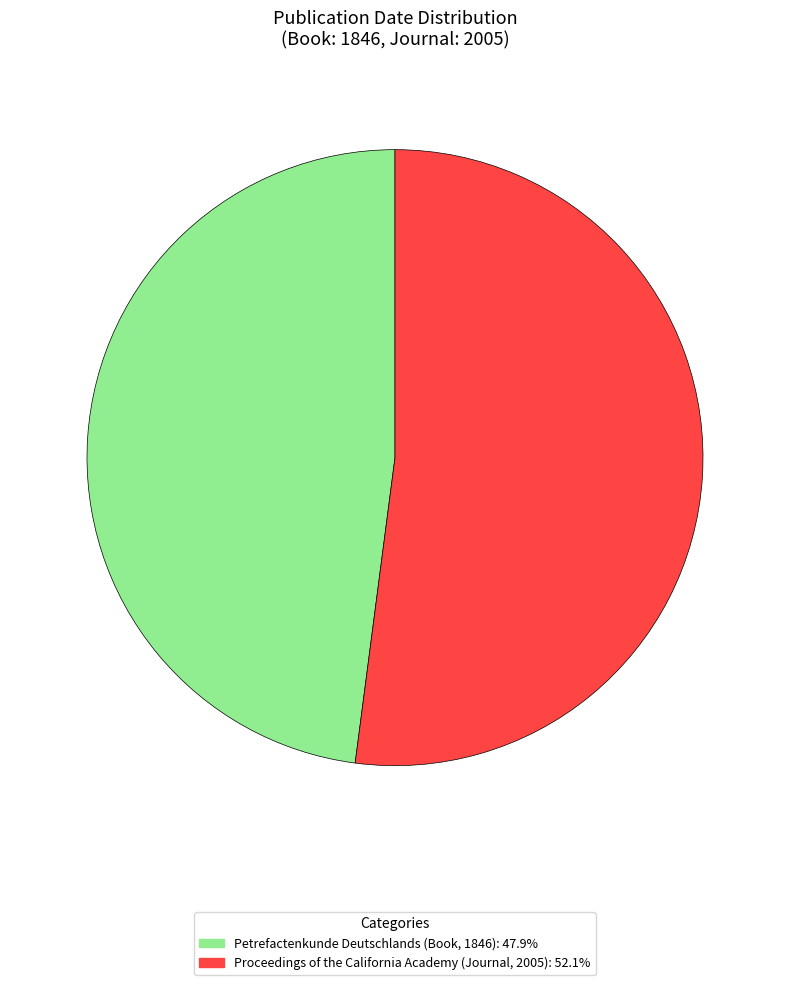

Is it true that Proceedings of the California Academy (Journal, 2005) is 59% of the pie?

False